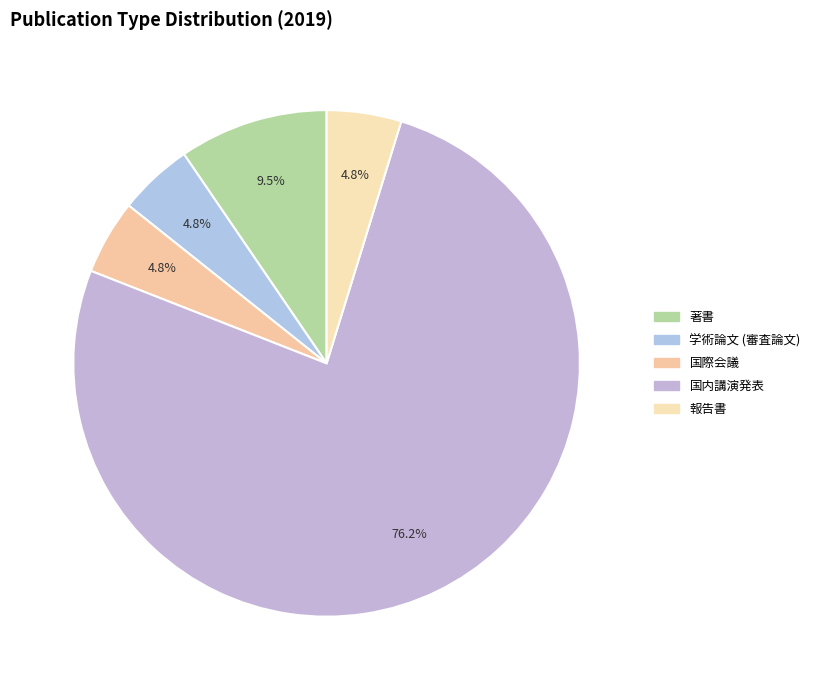

What is the change in value from 著書 to 国内講演発表?

+14